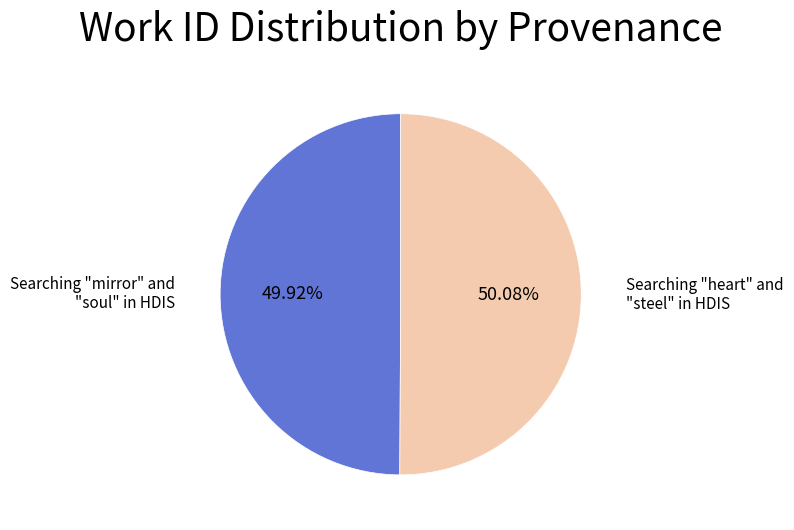

Count the number of slices in the pie.

2